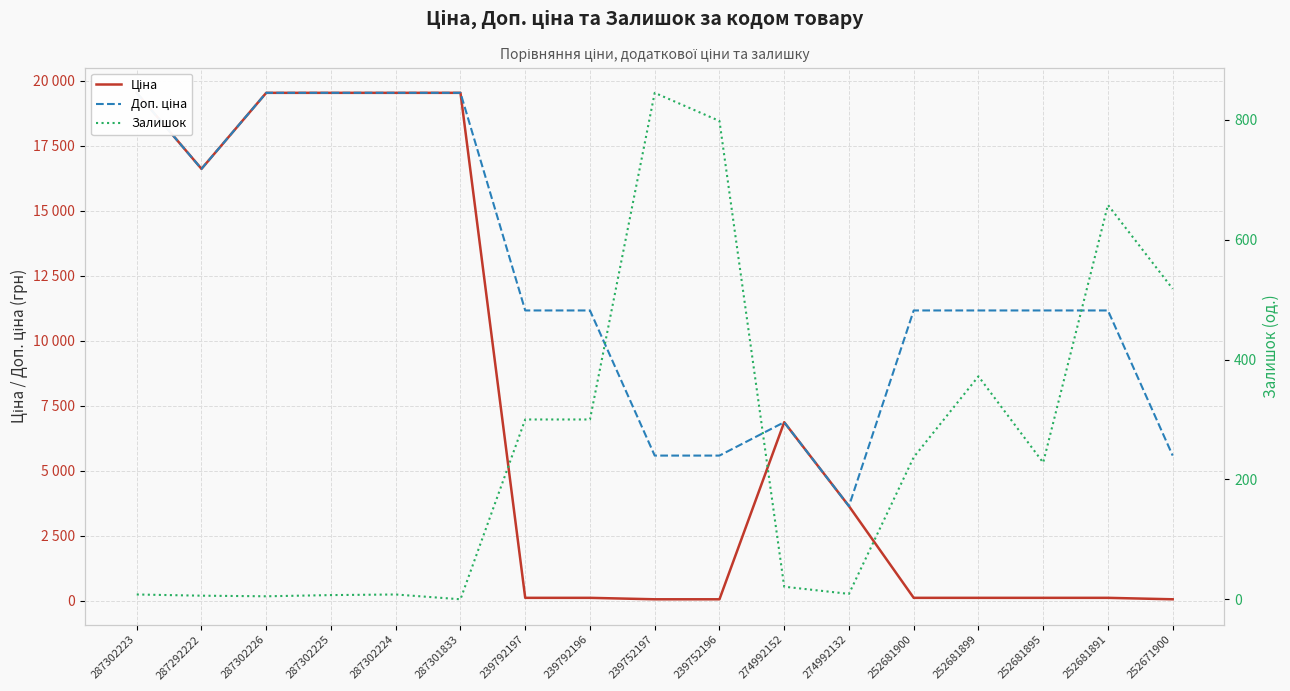

True or false: Доп. ціна and Ціна cross at least once.

False